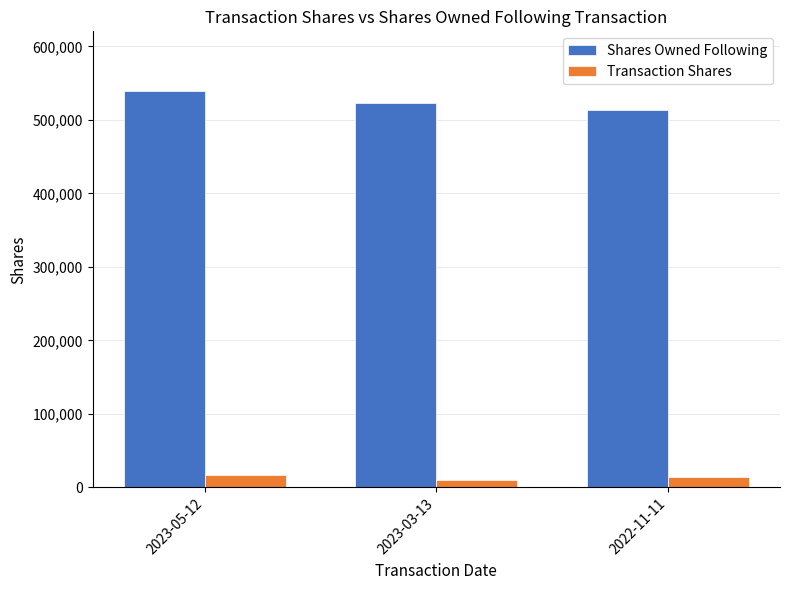

List the series in order of their overall mean, lowest first.

Transaction Shares, Shares Owned Following